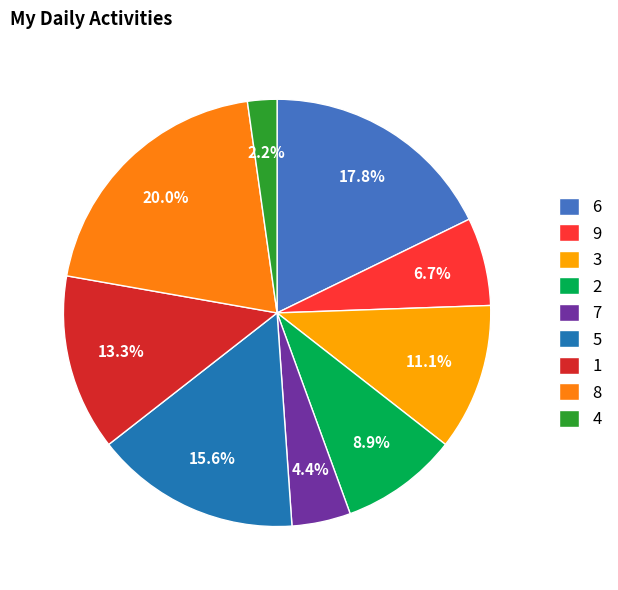

Is there any slice that represents more than half of the pie?

No